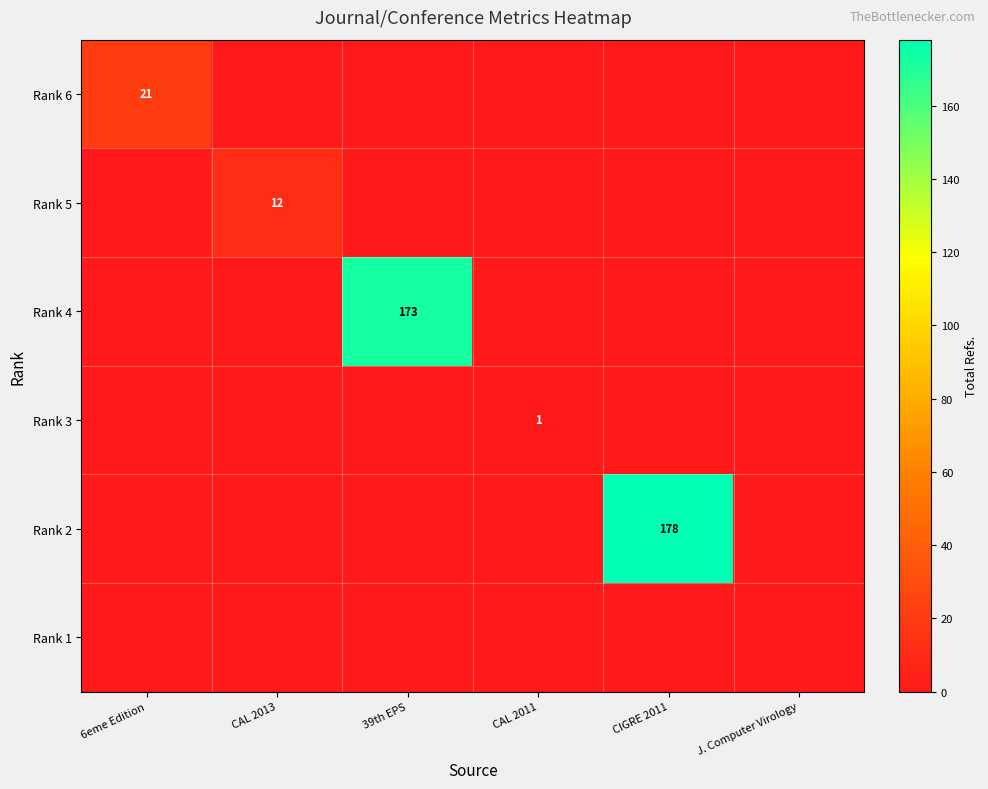

The value of Rank 3 at CAL 2011 is 1. True or false?

True